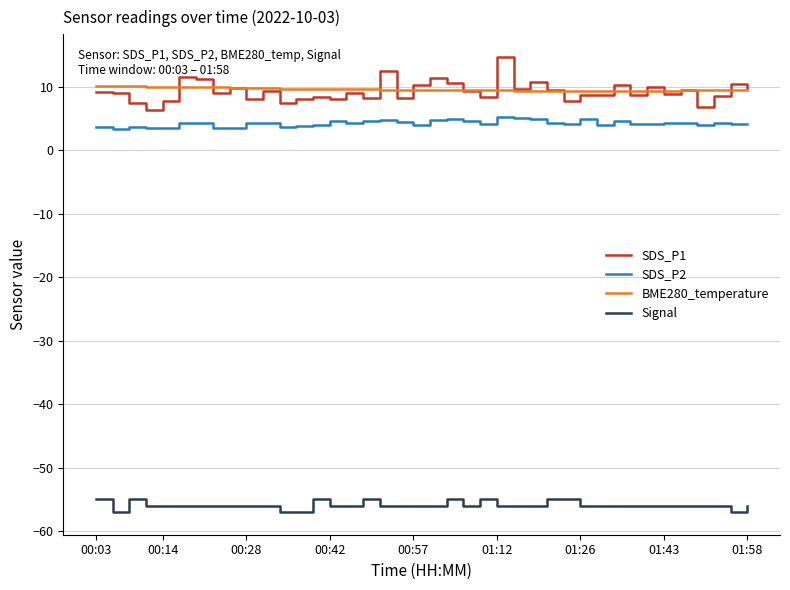

True or false: BME280_temperature and SDS_P1 intersect in this chart.

True